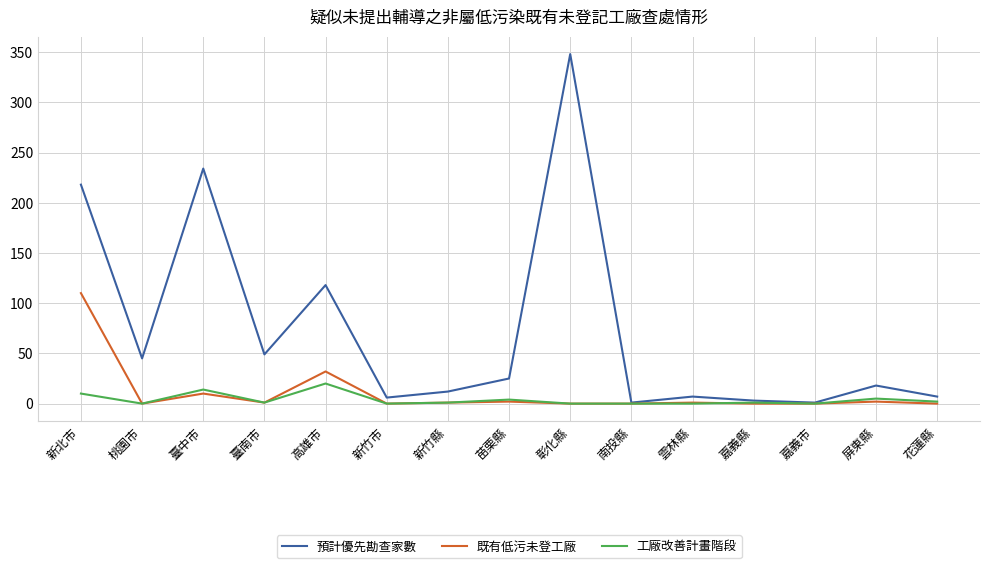

At which category is the sum across all series the highest?

彰化縣